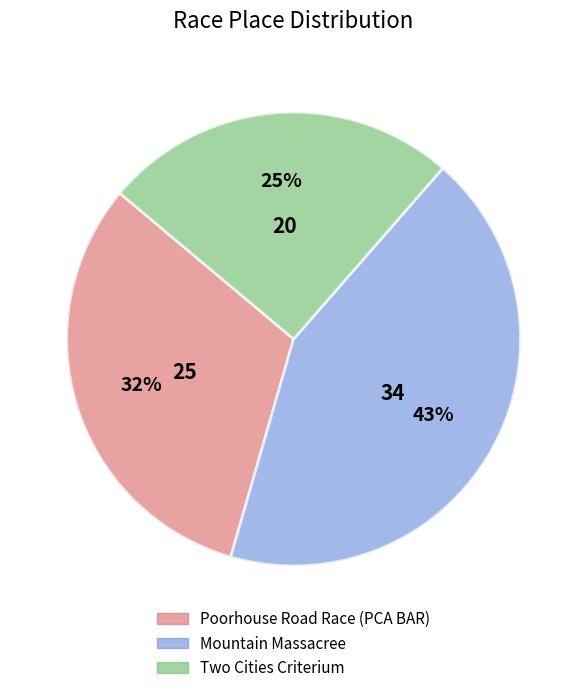

What is the smallest slice in the pie chart?

Two Cities Criterium